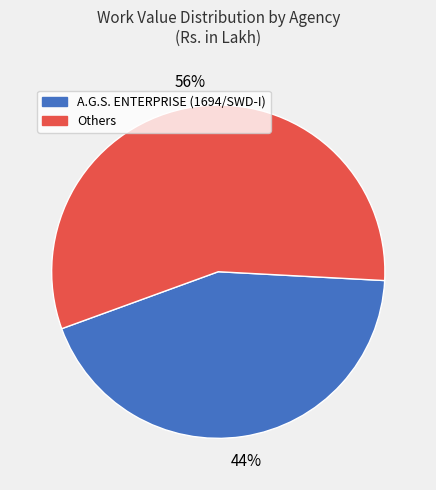

Is there any slice that represents more than half of the pie?

Yes